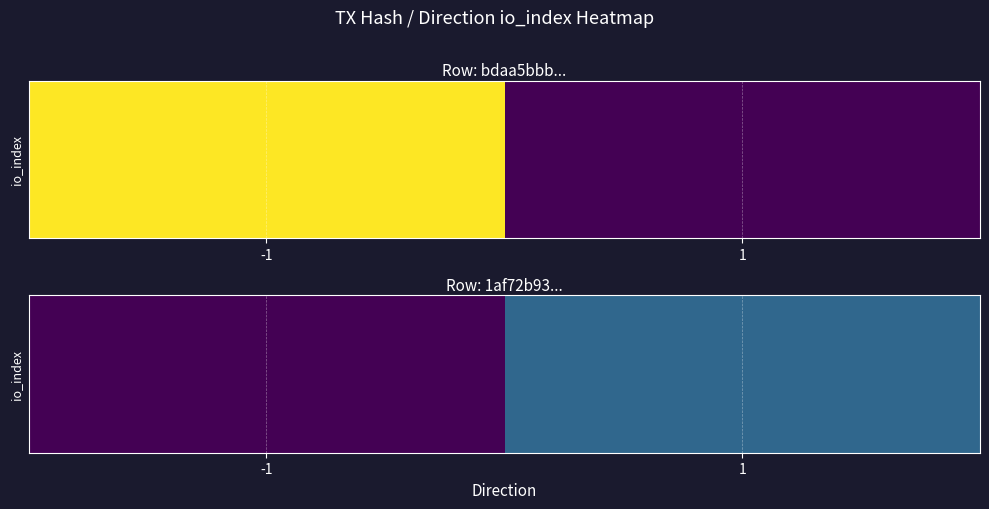

At which category is the sum across all series the highest?

1